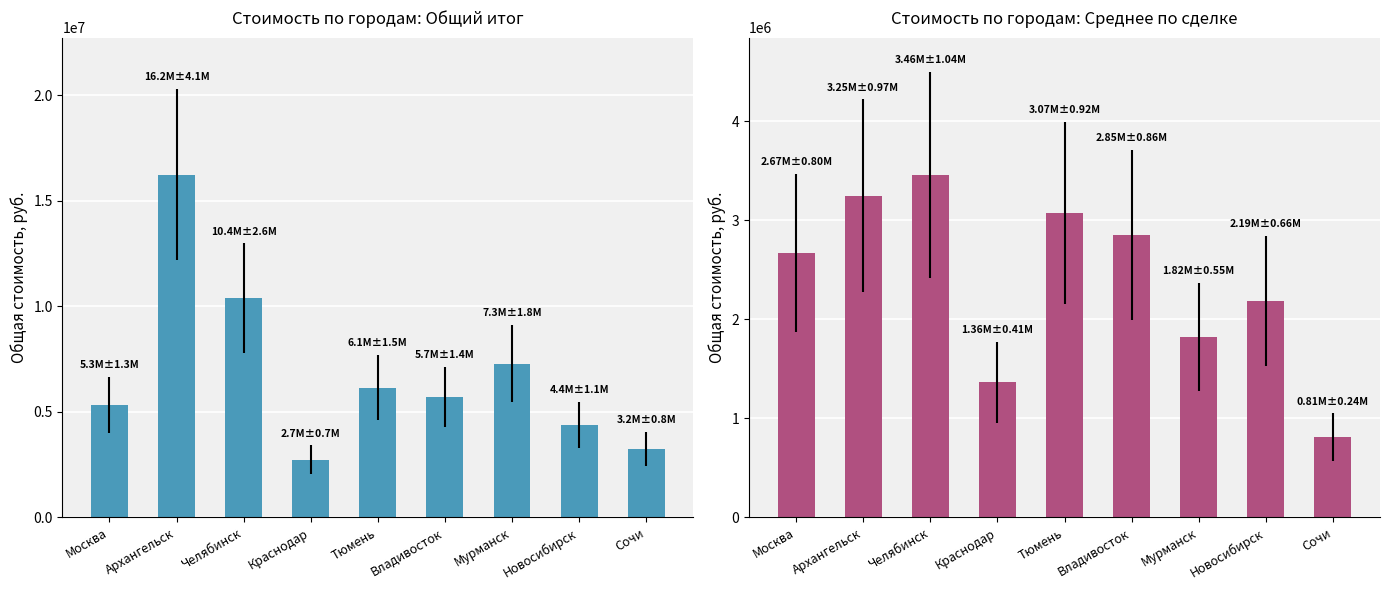

True or false: Средняя стоимость has a value of 1795719.7 at Челябинск.

False